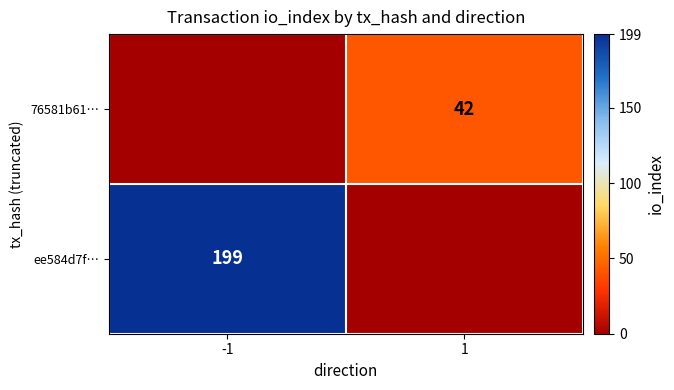

True or false: 76581b61… has a value of 62 at 1.

False